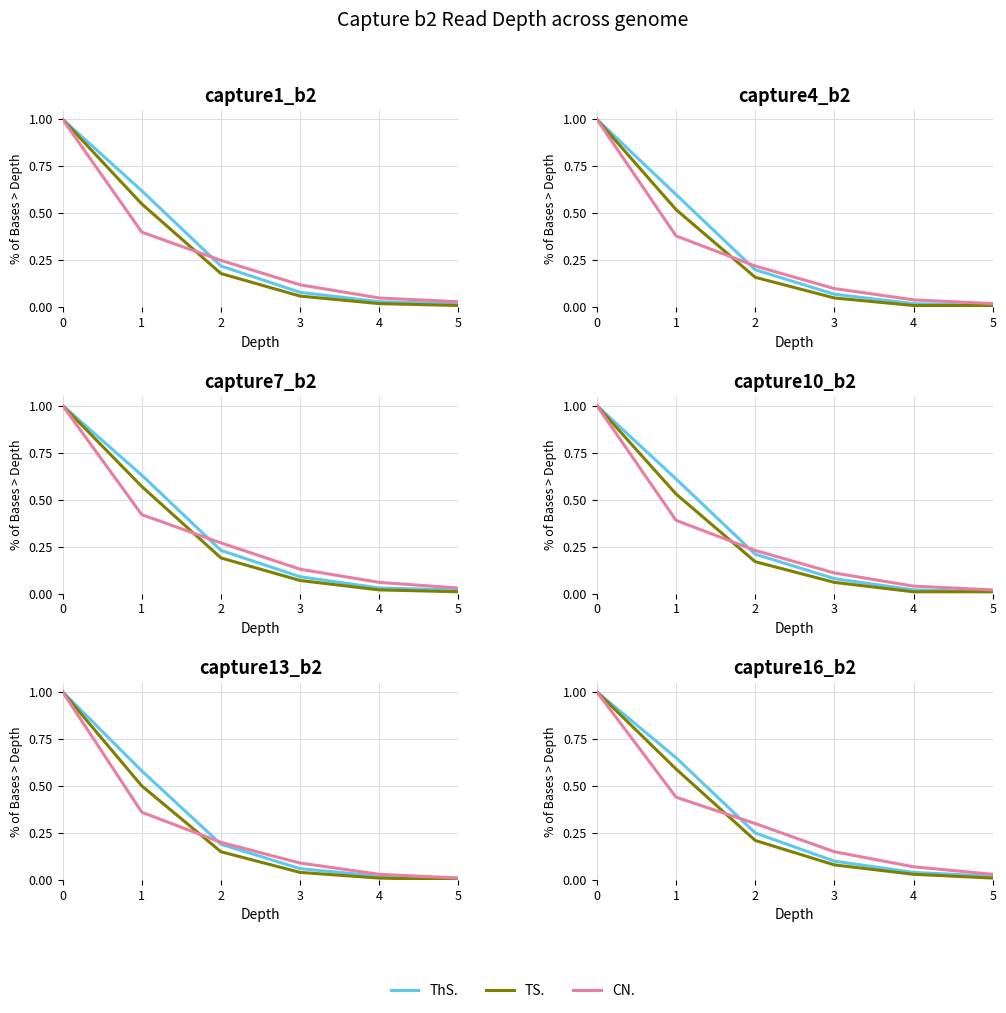

What is the value of the ThS. point at the 2nd from the left?

0.7